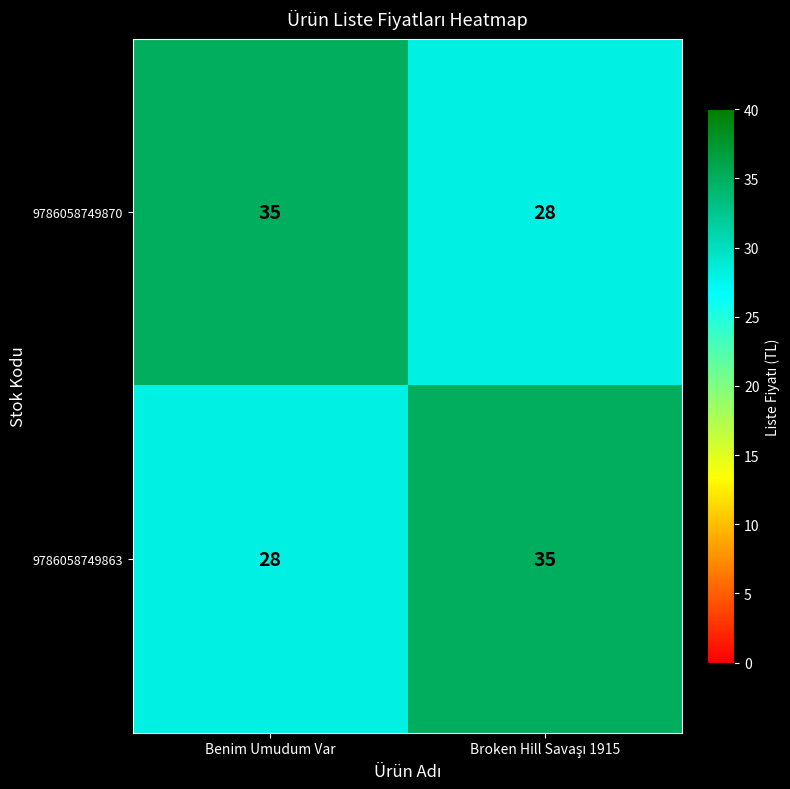

What is the difference between the maximum and minimum values in the 9786058749870 series?

7